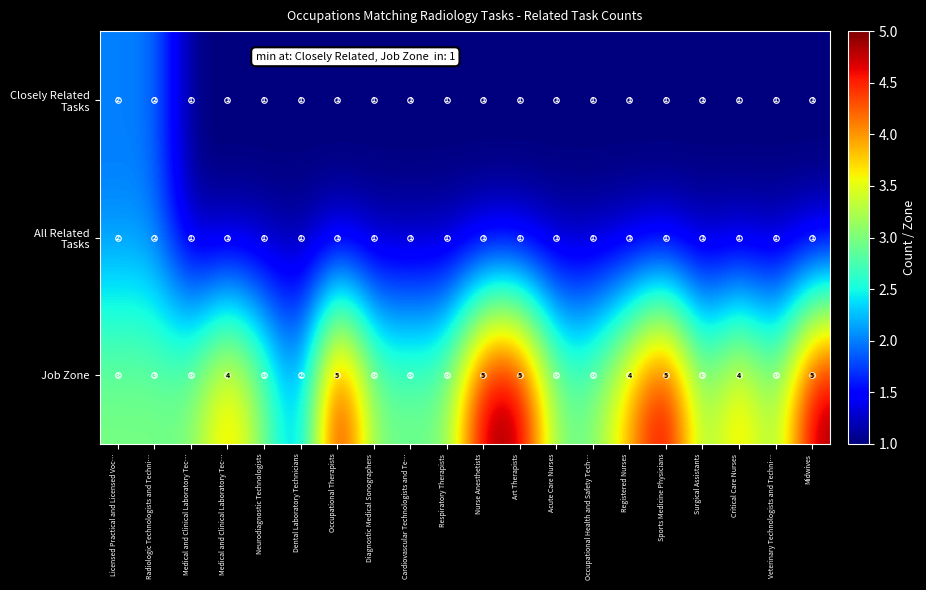

What is the maximum value shown in the chart?

5